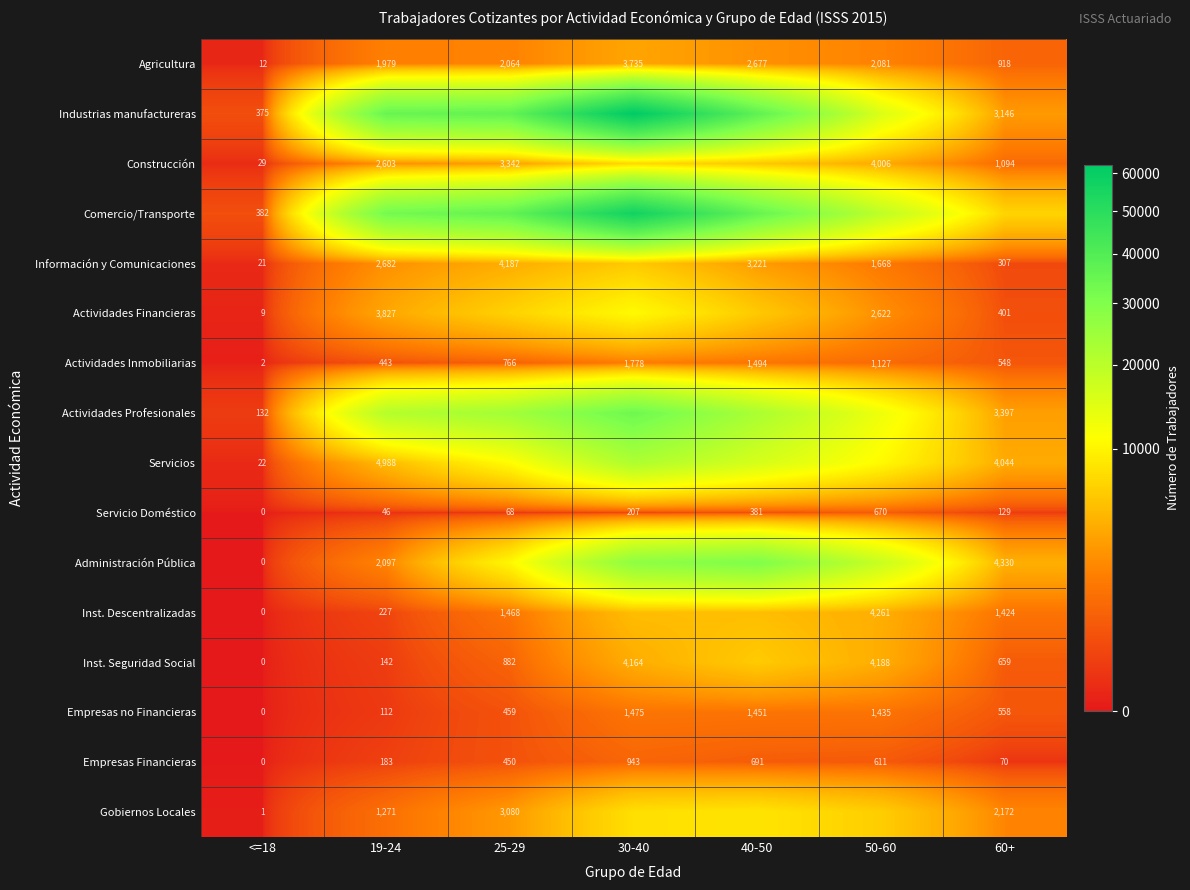

At which category is the sum across all series the highest?

30-40